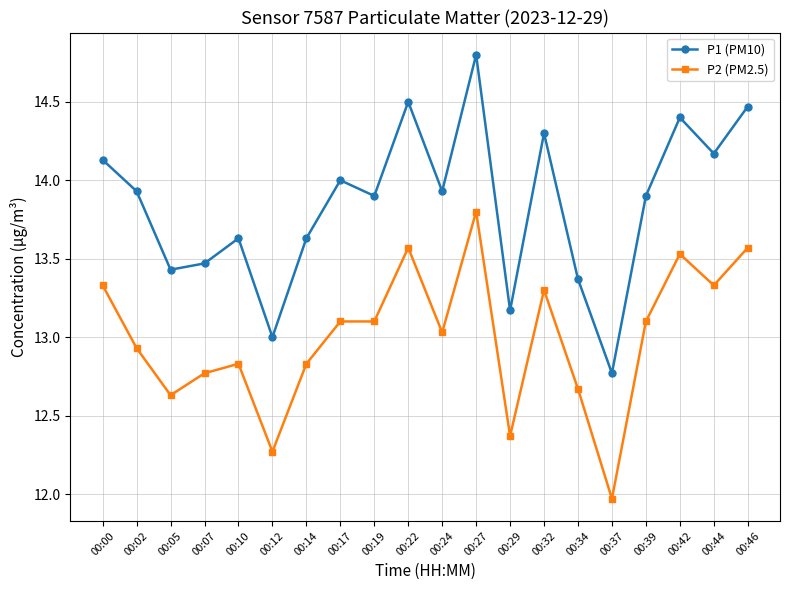

Which series has the largest total across all categories?

P1 (PM10)